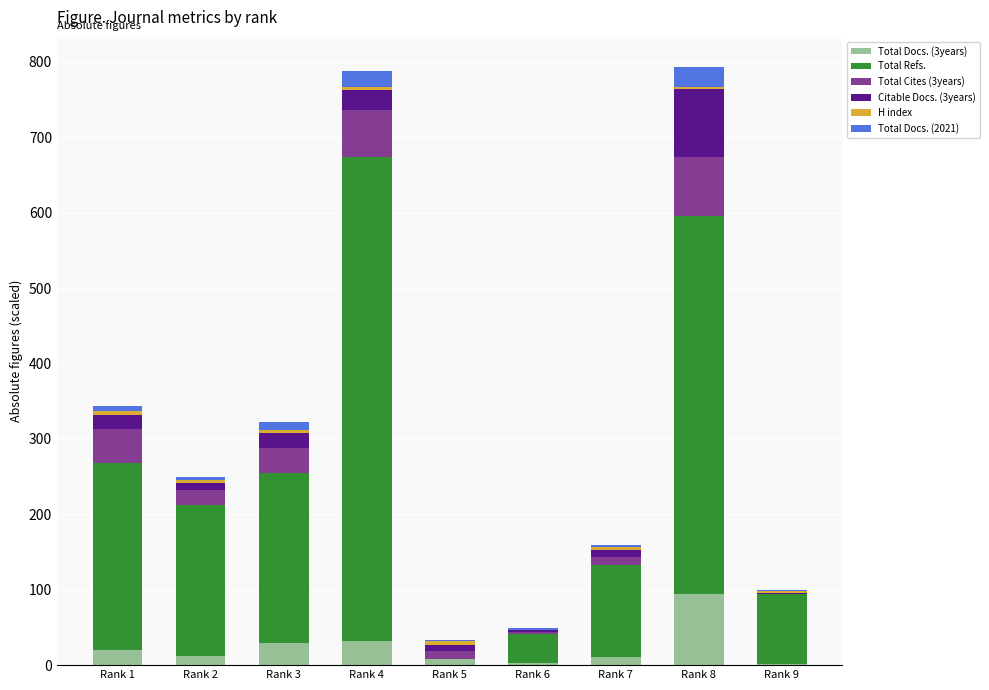

What is the maximum value for Total Docs. (3years)?

95.0